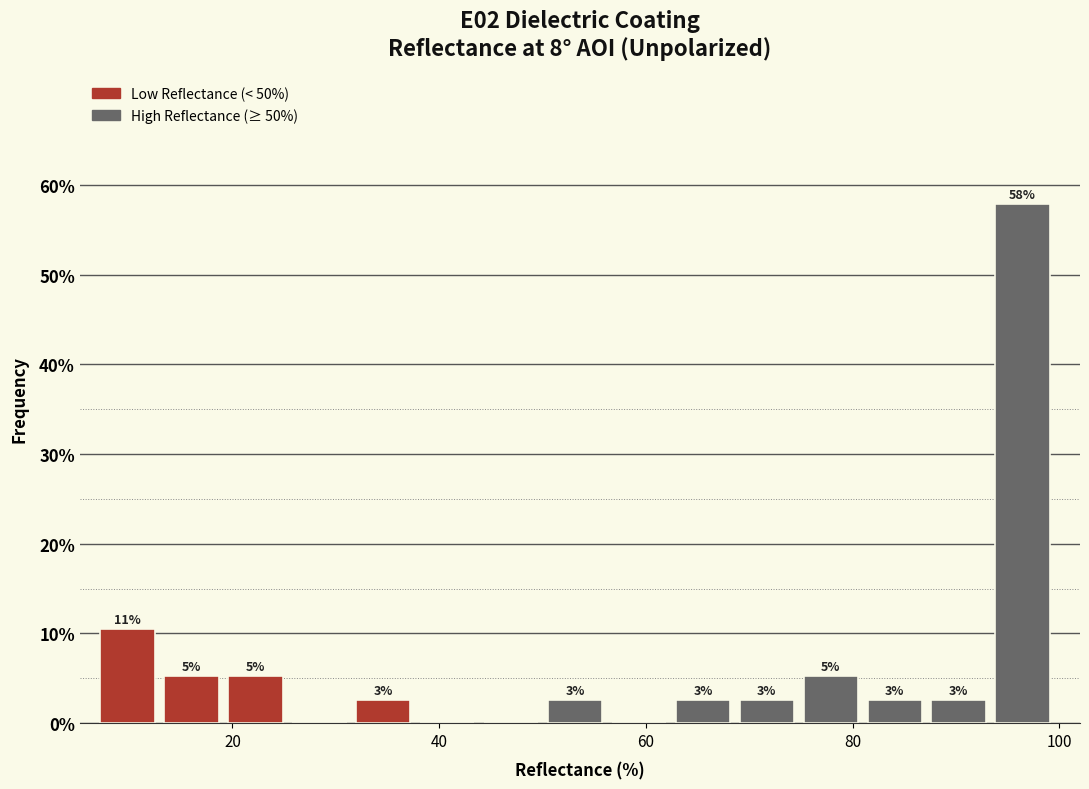

Around what value on the x-axis is the tallest bar? Give the approximate position of its centre, as read against the axis.

96